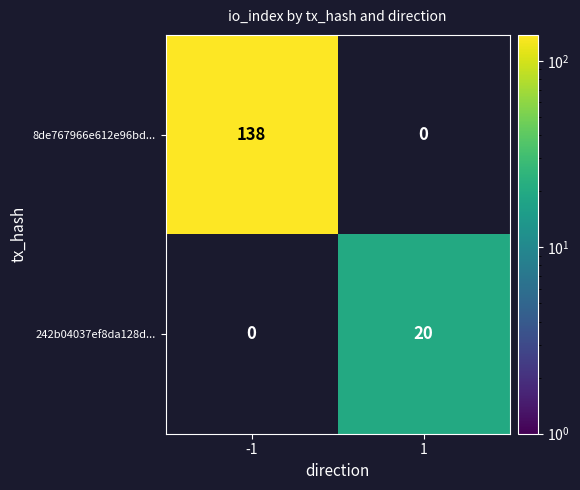

Is it true that 242b04037ef8da128d... equals 14 at 1?

False